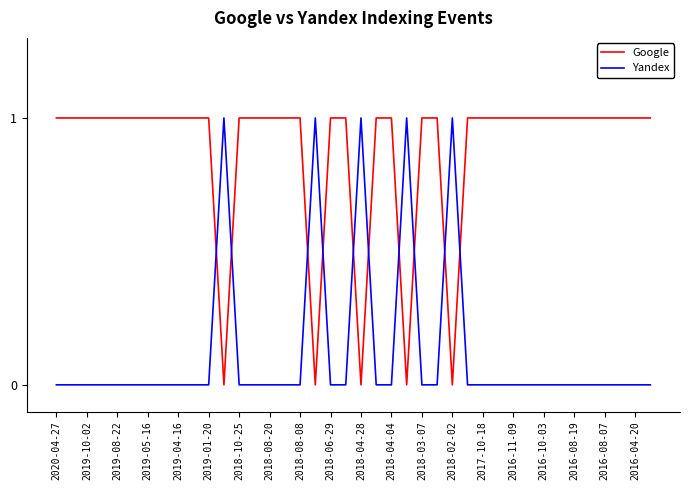

After their last crossing, which series has the higher values: Yandex or Google?

Google